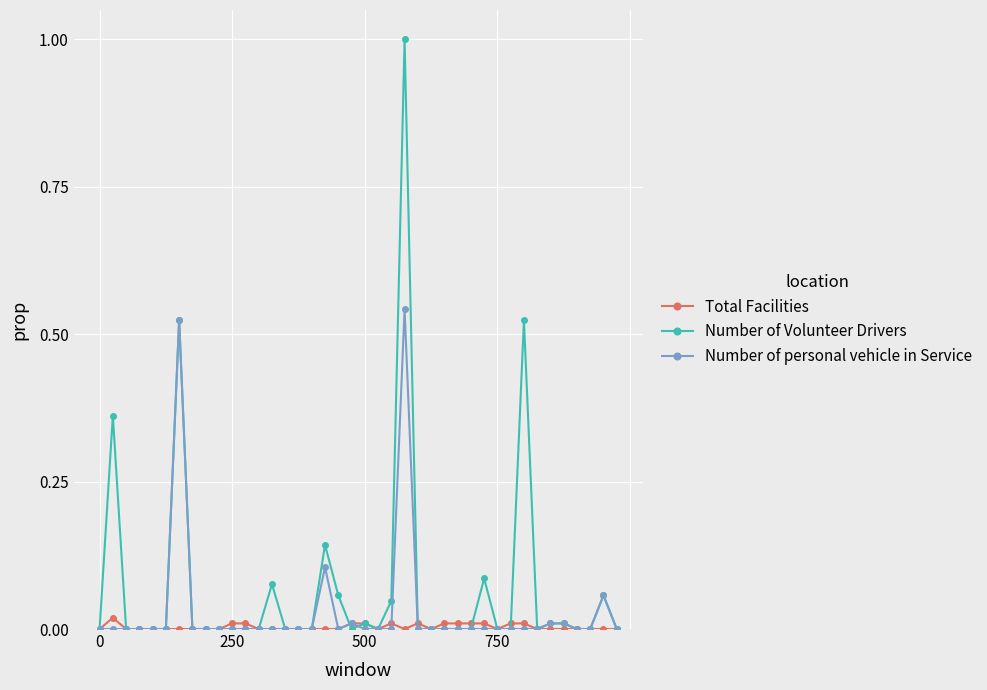

What is the greatest value displayed?

1.0